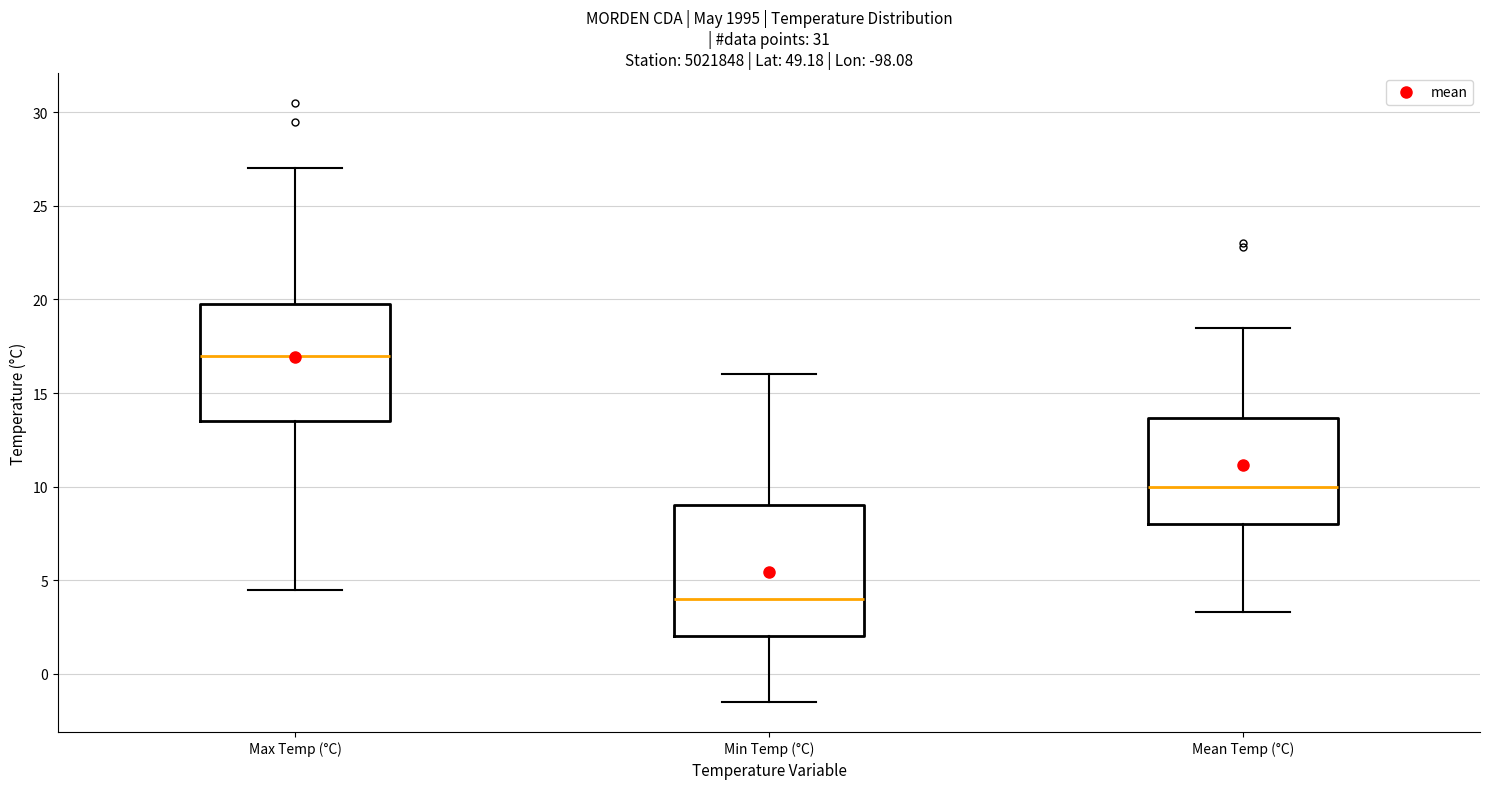

Which box's median line is the highest?

Max Temp (°C)